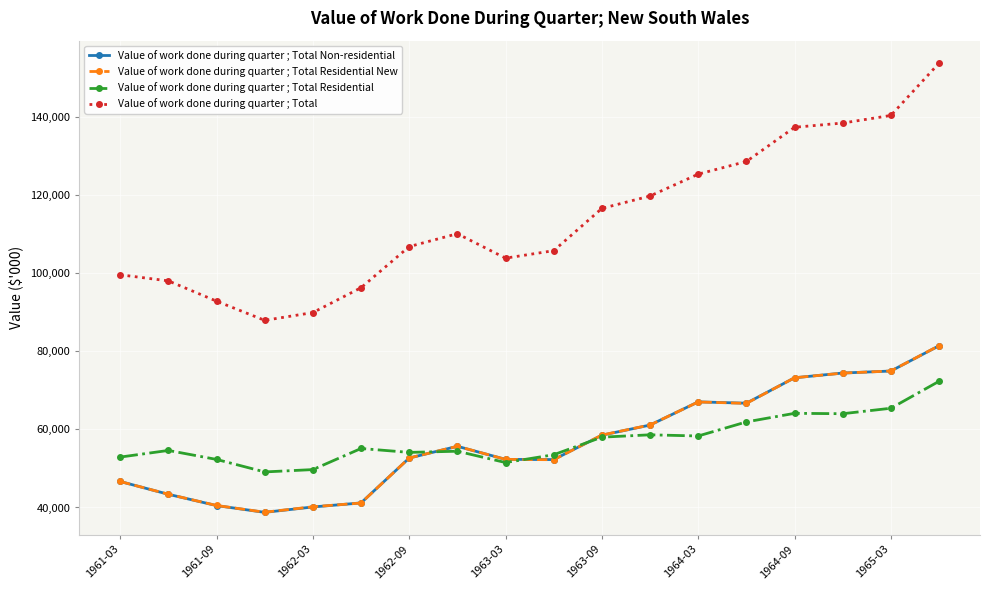

True or false: Value of work done during quarter ; Total Residential has more than 1 points higher than both neighbors.

True